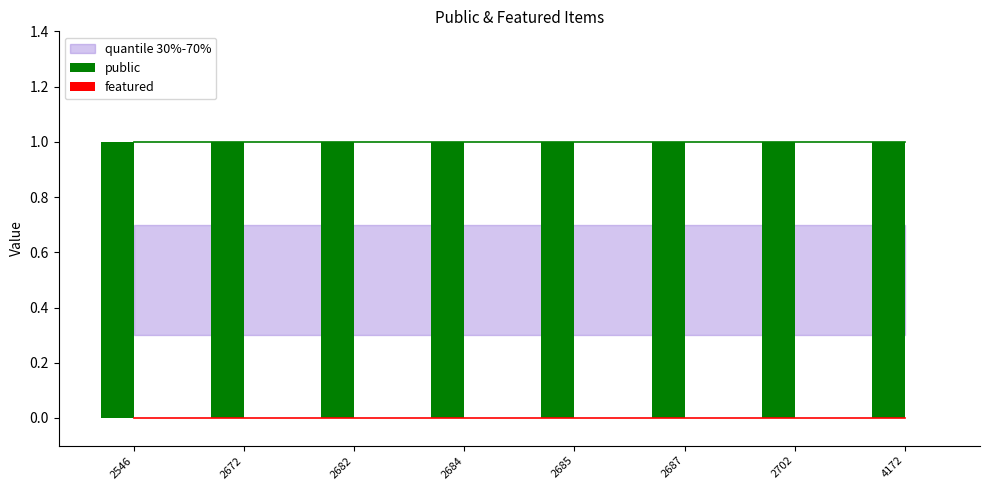

What is the total value across all series at 2682?

1